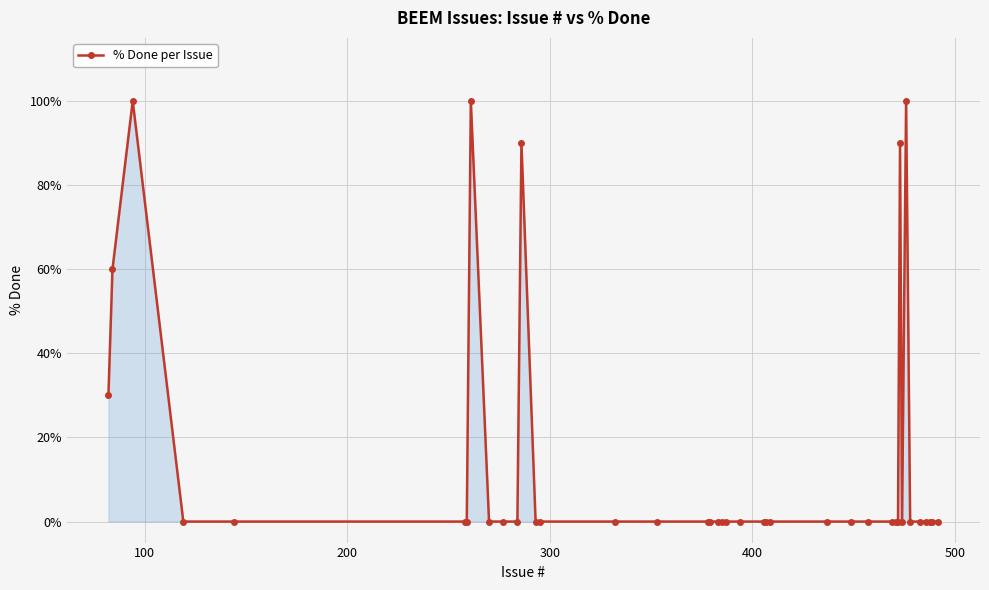

What is the greatest value displayed?

100